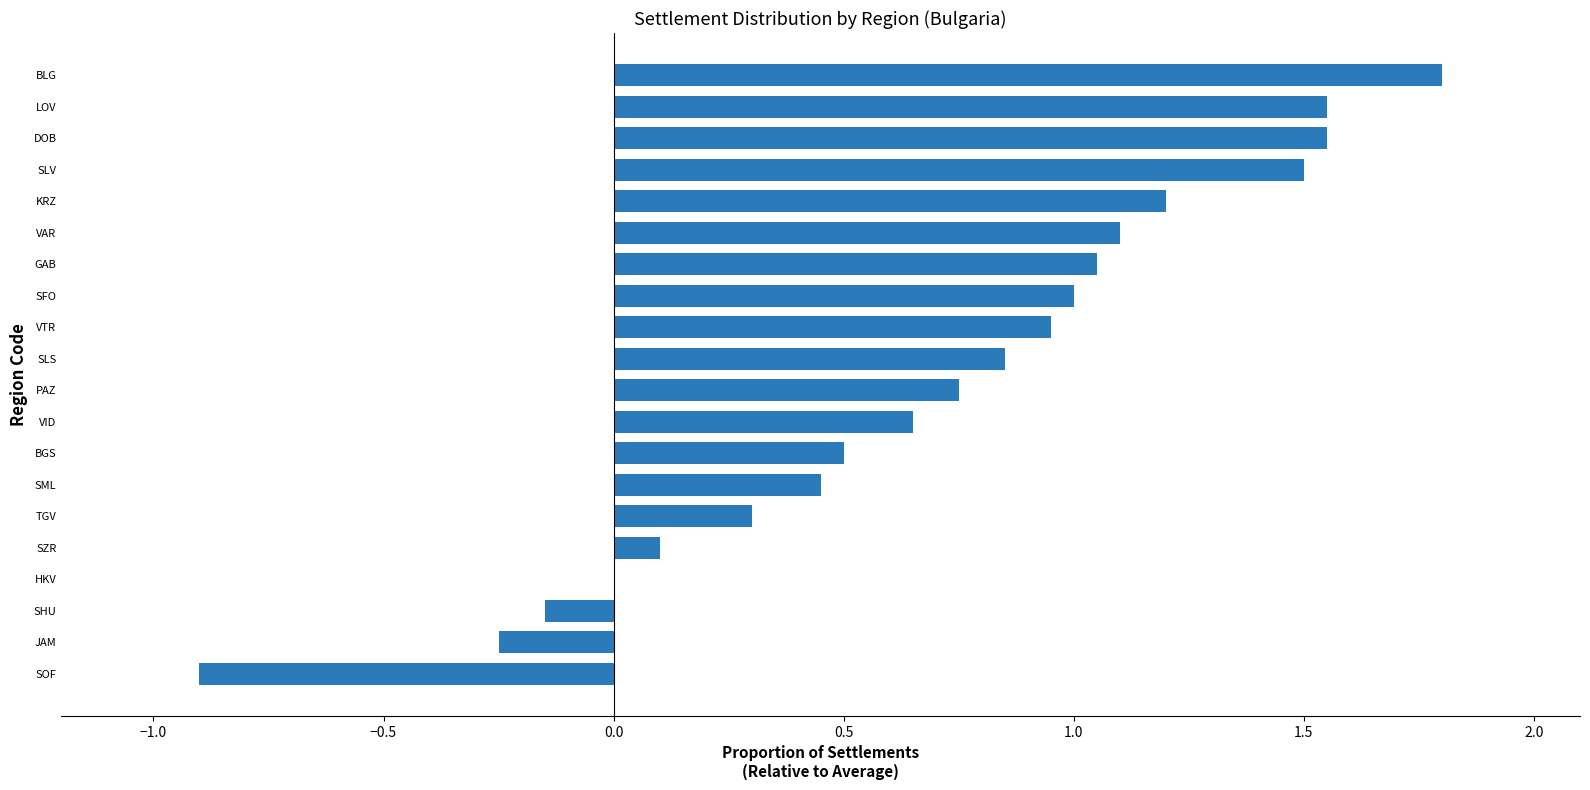

Between SLS and VTR, which is larger?

VTR